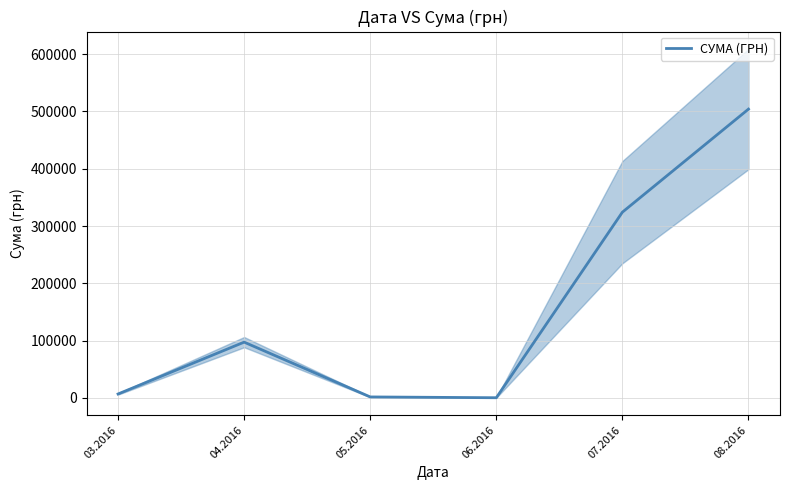

Between 04.2016 and 07.2016, which is larger?

07.2016